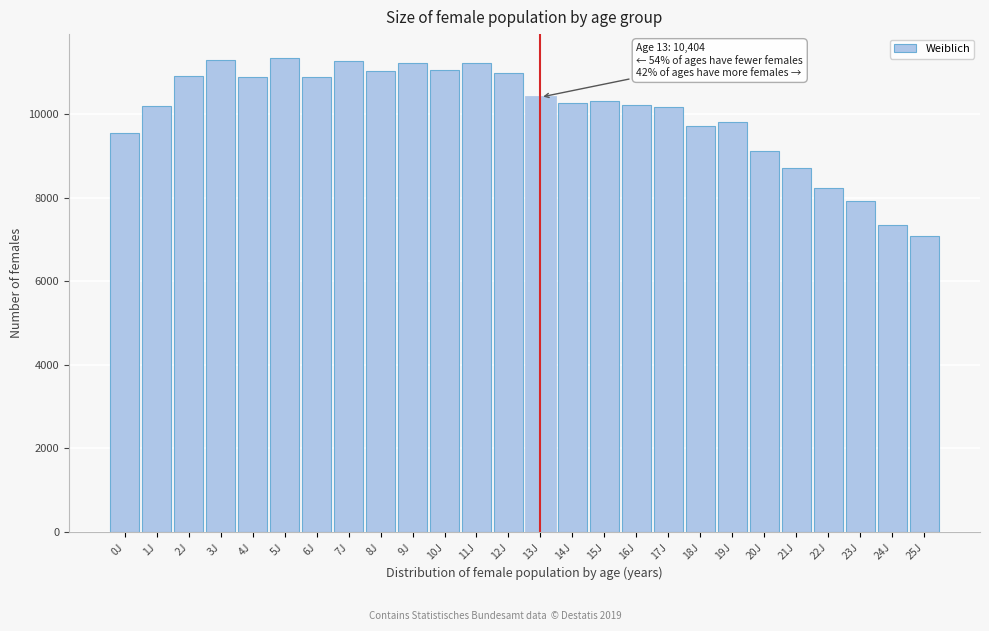

What is the difference between the maximum and minimum values?

4272